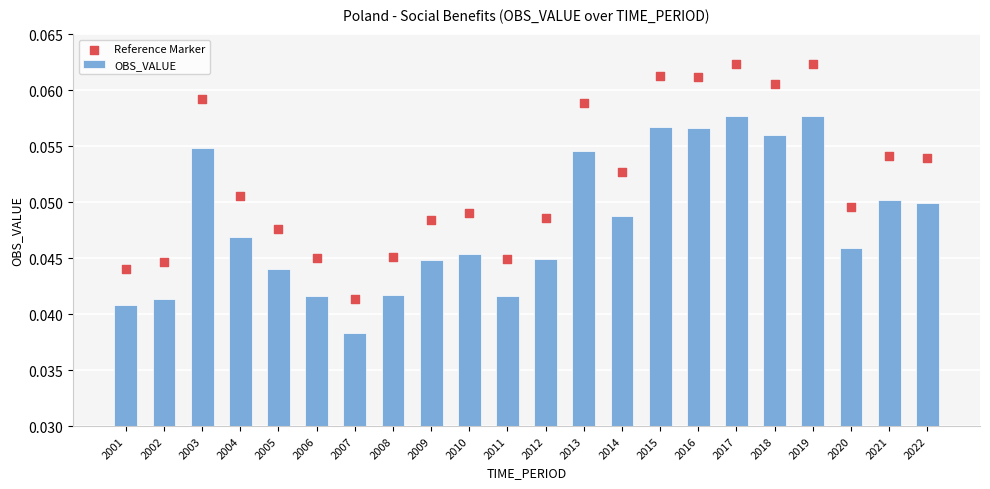

Which series has the largest Y range (max minus min)?

Reference Marker